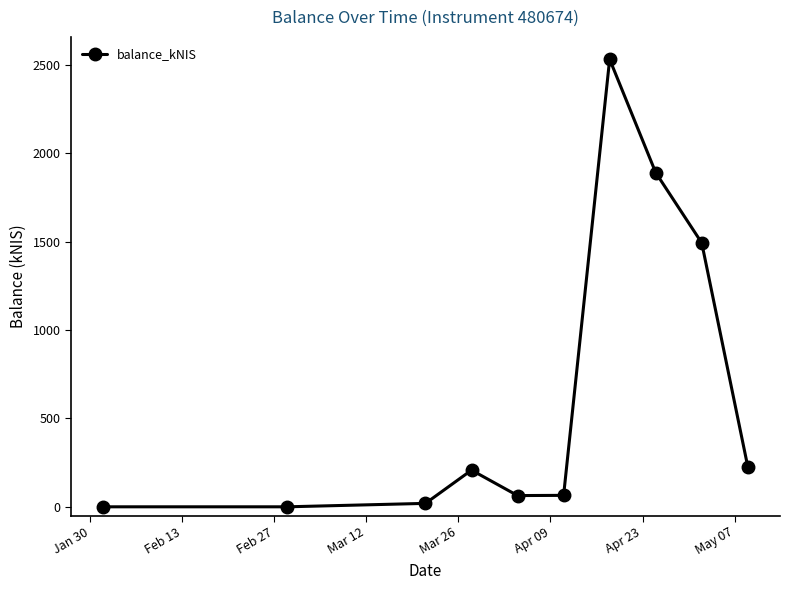

What is the sum of all values?

6499.6